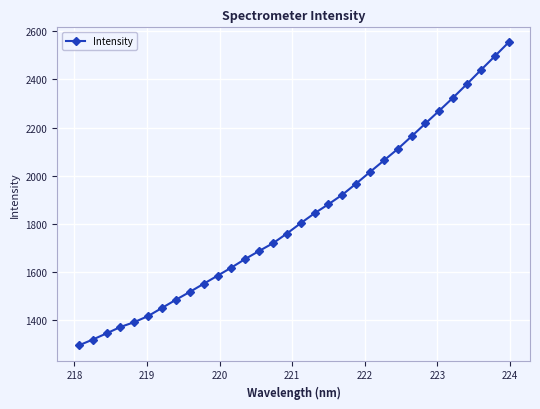

How many series are shown in this chart?

1